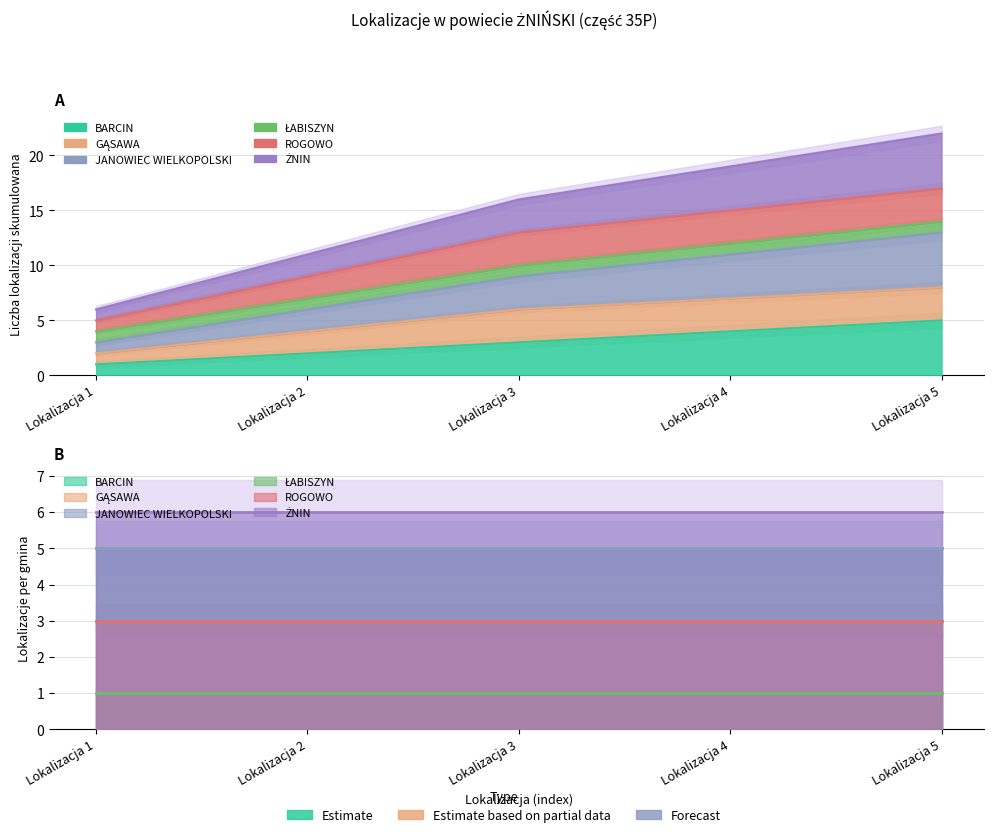

Reading left to right, list all the values displayed in this chart.

BARCIN: 5	5	5	5	5
GĄSAWA: 3	3	3	3	3
JANOWIEC WIELKOPOLSKI: 5	5	5	5	5
ŁABISZYN: 1	1	1	1	1
ROGOWO: 3	3	3	3	3
ŻNIN: 6	6	6	6	6